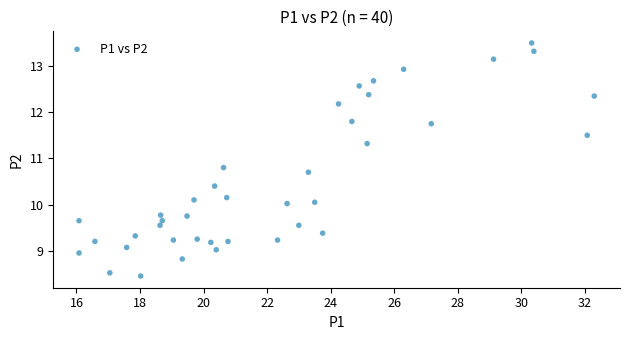

What is the range of X values (max minus min)?

16.2